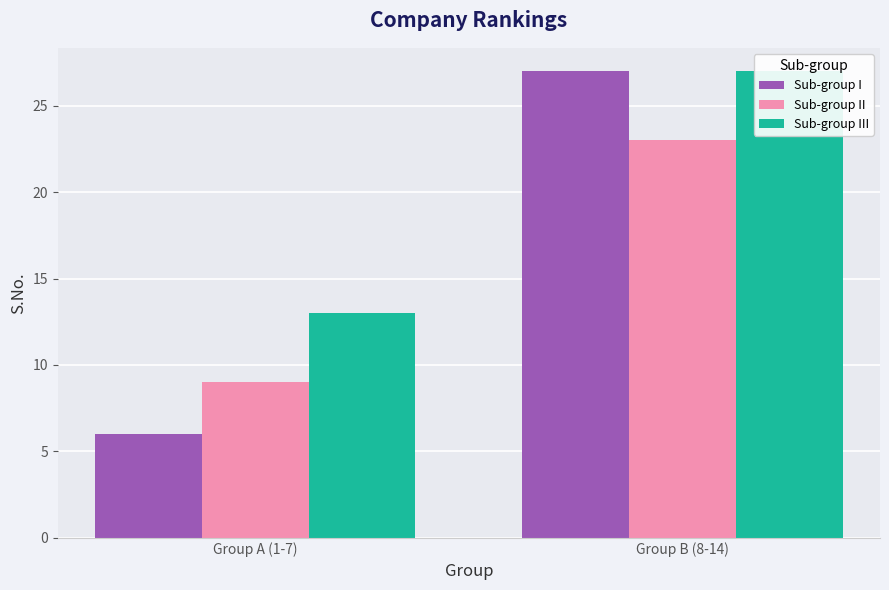

The value of Sub-group III at Group B (8-14) is 43. True or false?

False